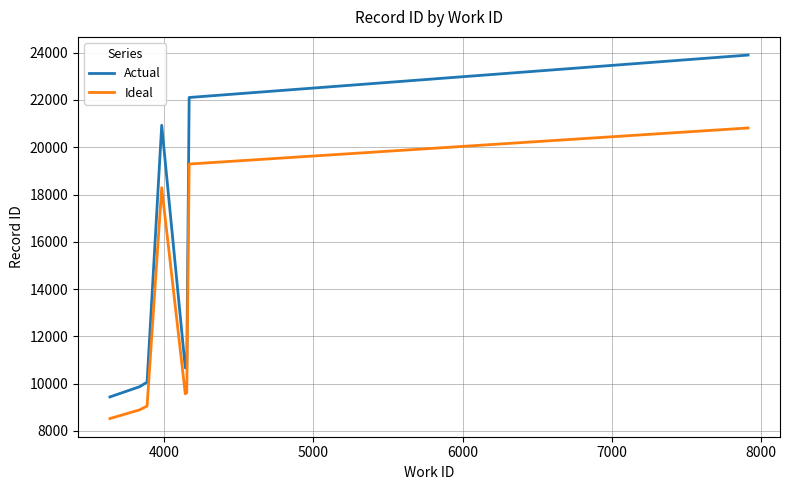

How many interior local valleys does the Actual series have?

1